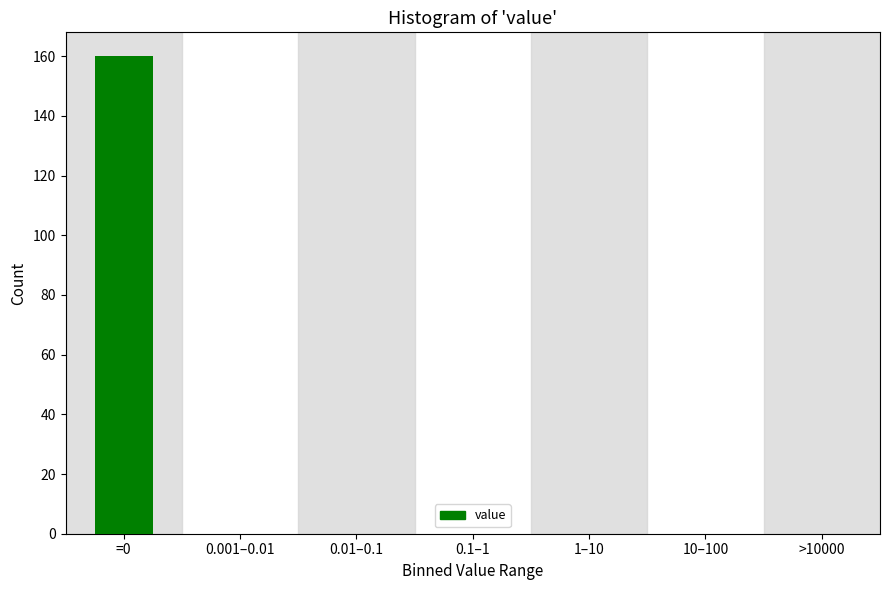

Reading left to right, what are all the values shown in this chart?

=0=160	0.001–0.01=0	0.01–0.1=0	0.1–1=0	1–10=0	10–100=0	>10000=0